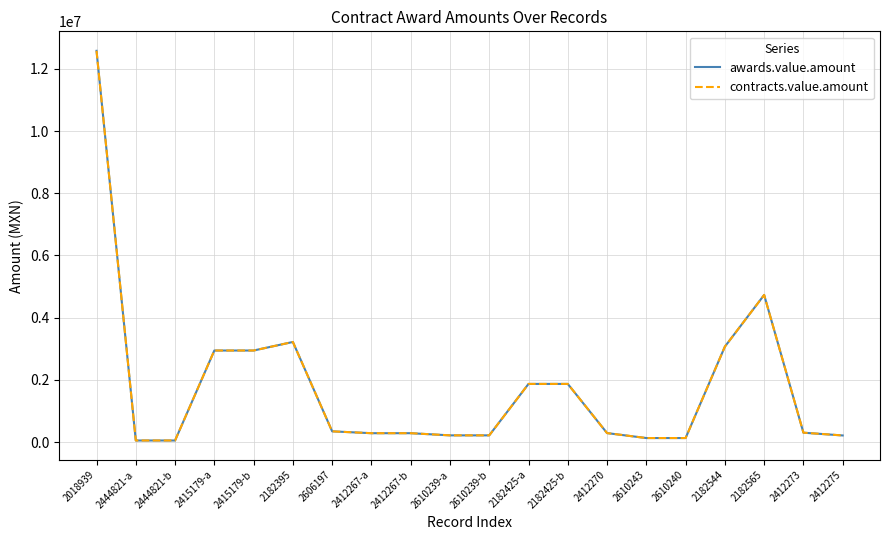

True or false: contracts.value.amount and awards.value.amount cross at least once.

False